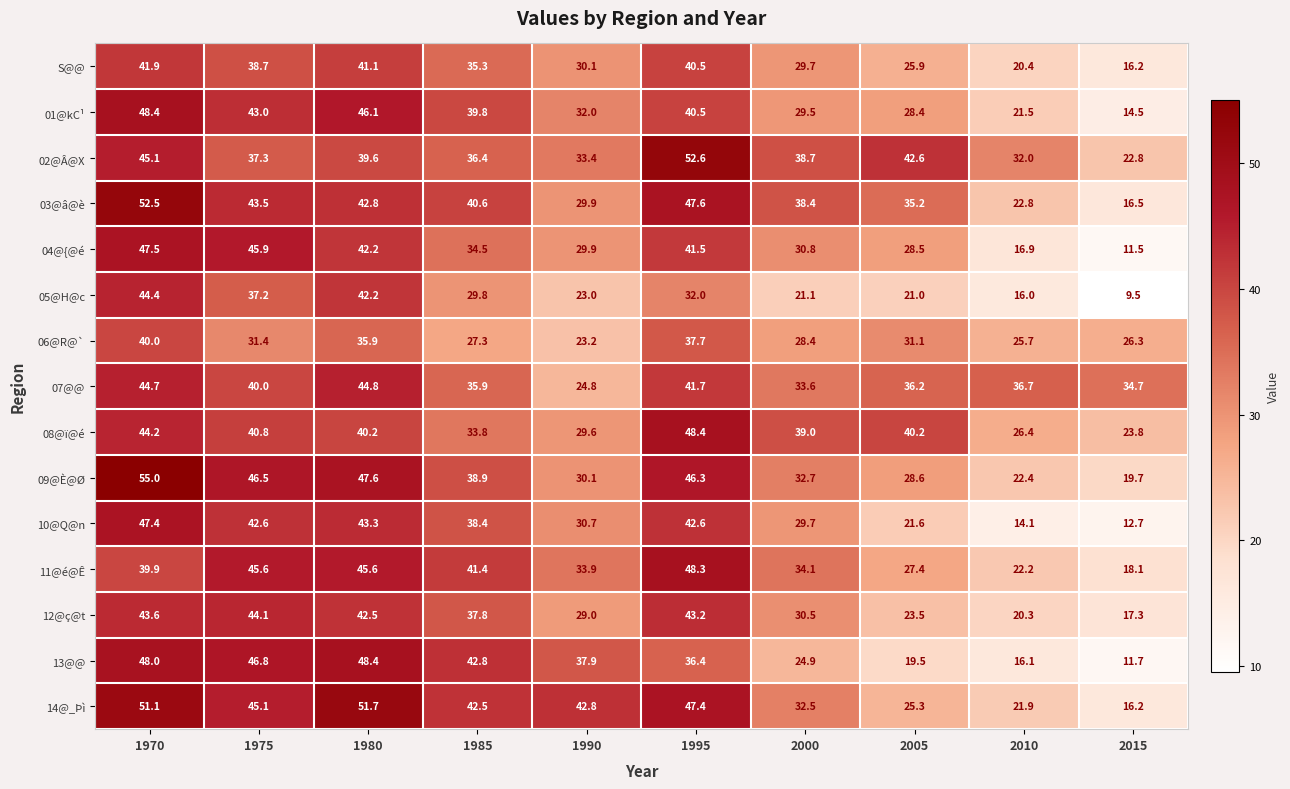

What is the spread (max minus min) of values at 2015?

25.2